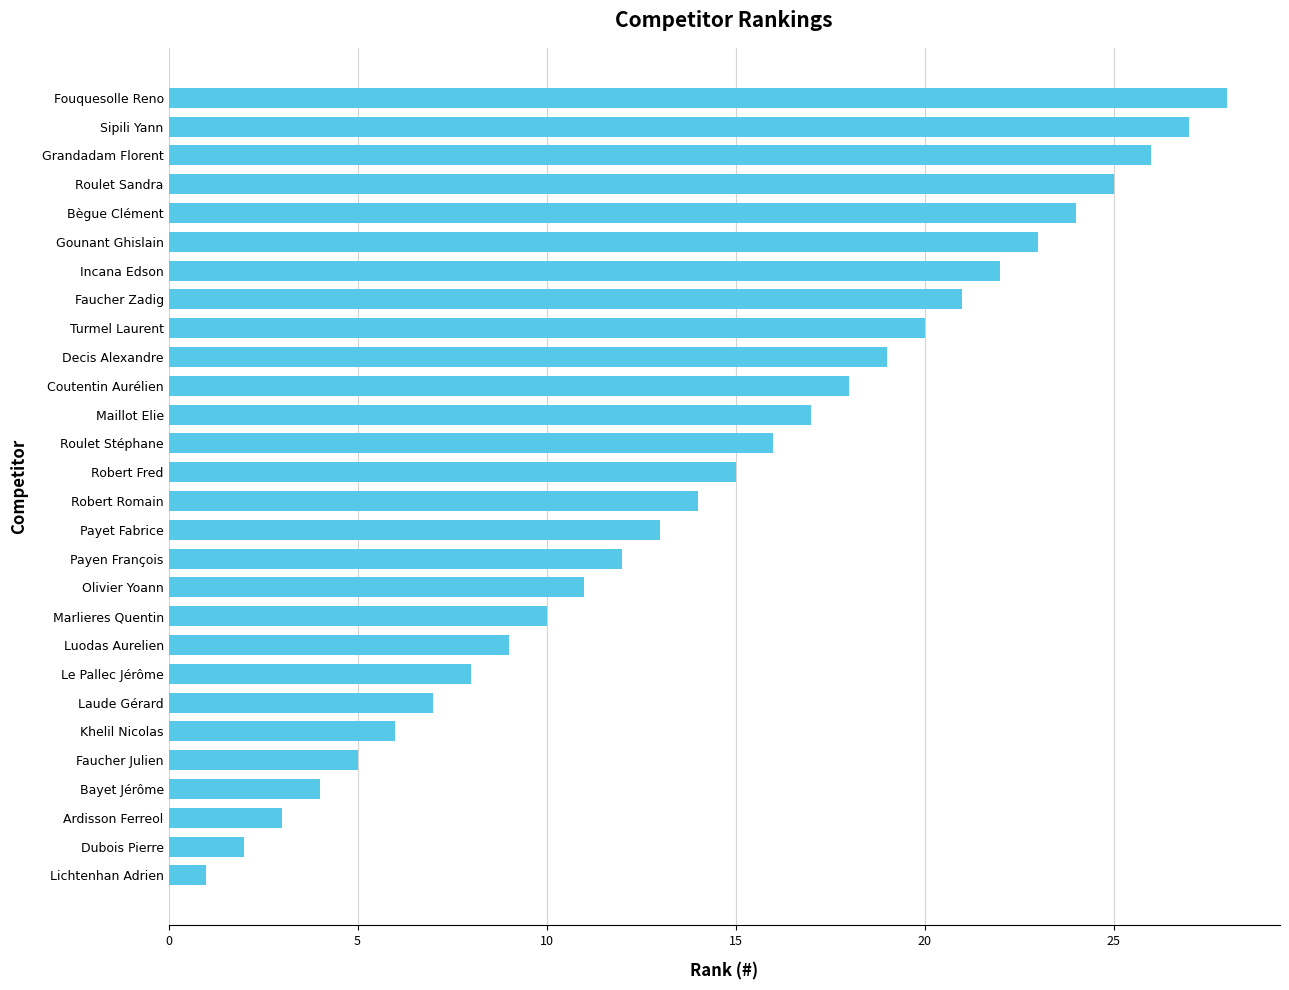

Between Laude Gérard and Incana Edson, which is larger?

Incana Edson